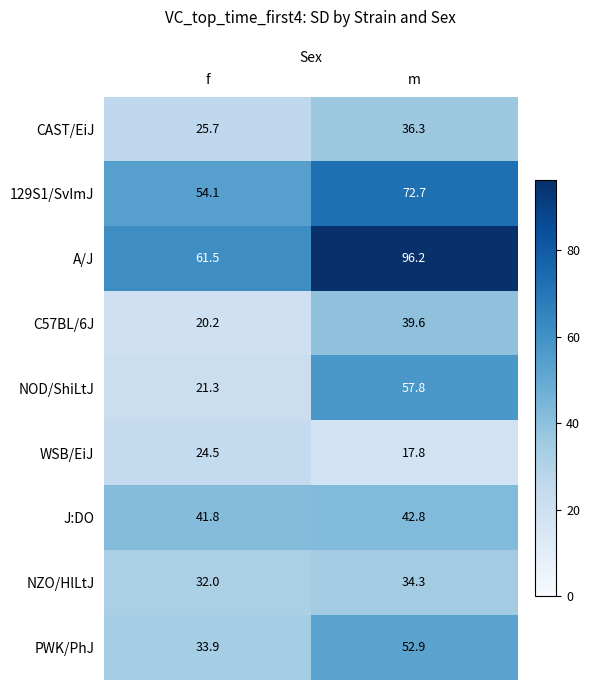

The WSB/EiJ series shows 24.5 at f. True or false?

True